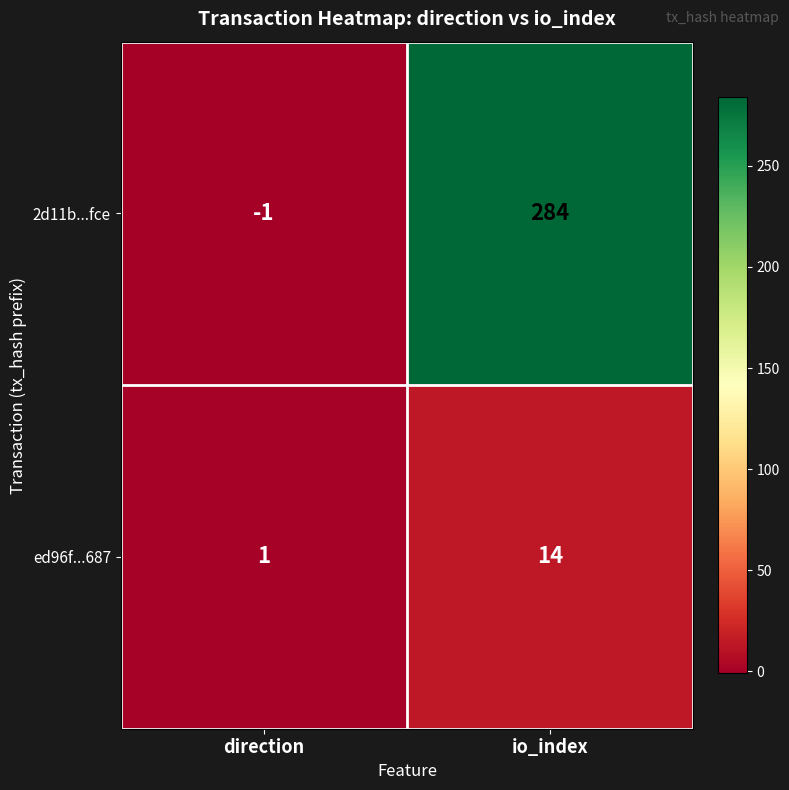

At which label does ed96f...687 reach its minimum?

direction